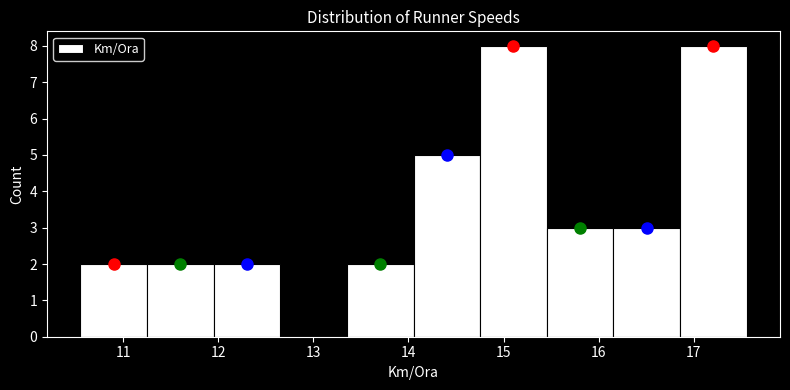

What is the height of the bar covering 14.1 to 14.8 on the x-axis? Neither the bar edges nor the heights are printed on the chart, so give them approximately, as read against the axes.

5